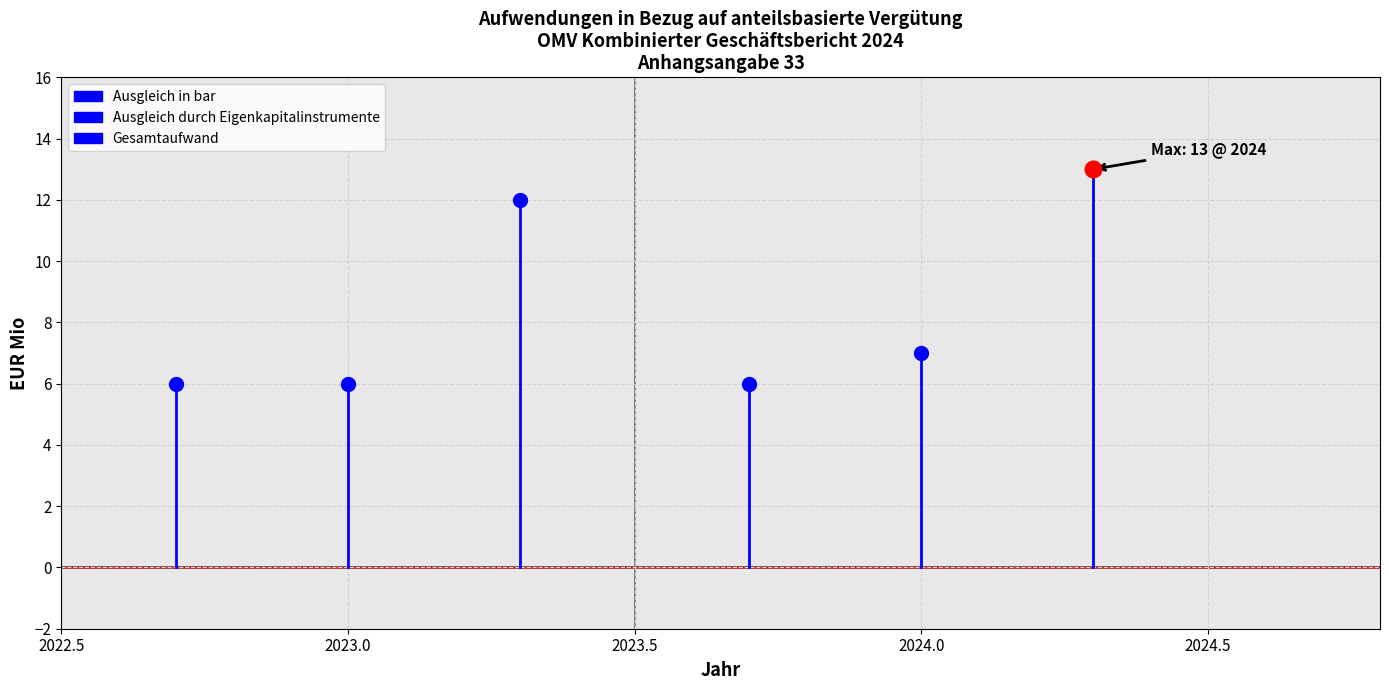

The chart shows a value of 0 at 2022.5. True or false?

True